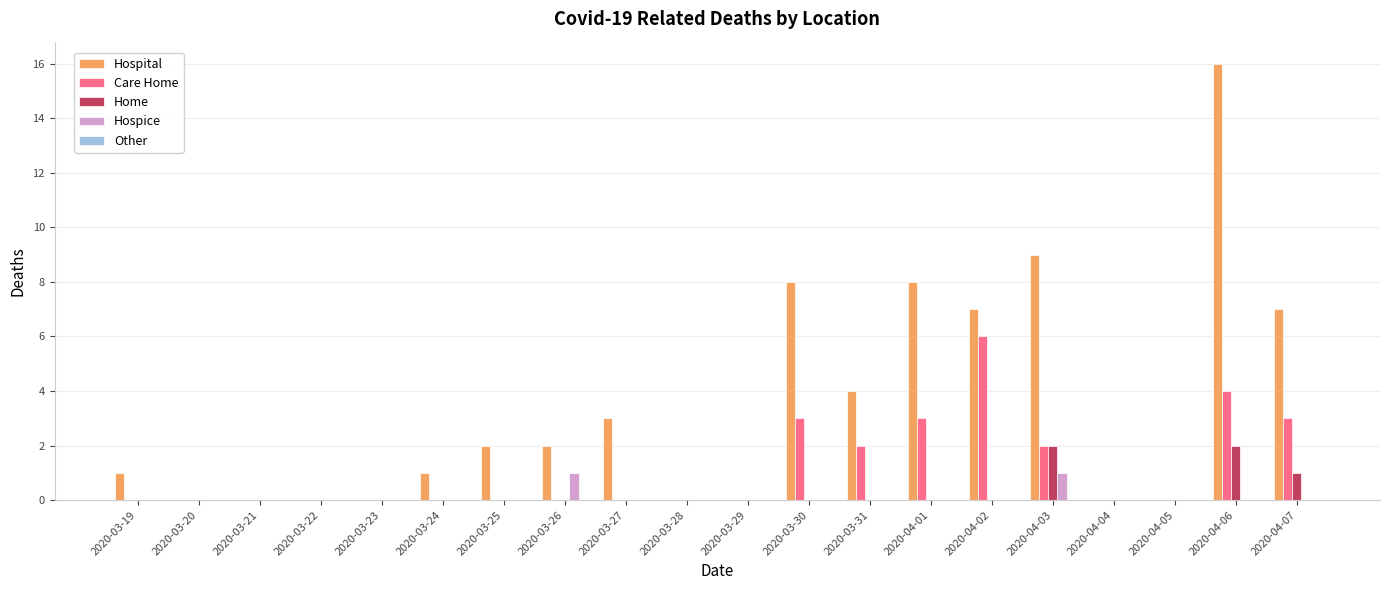

At which category is the sum across all series the highest?

2020-04-06